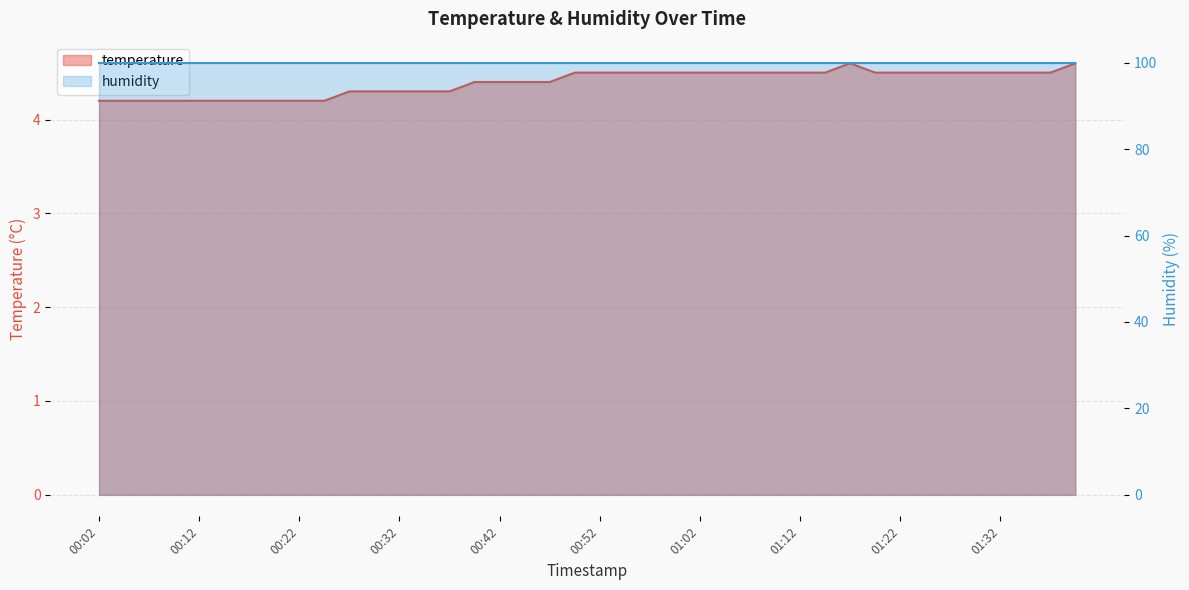

What value does the data have at 00:35?

4.3